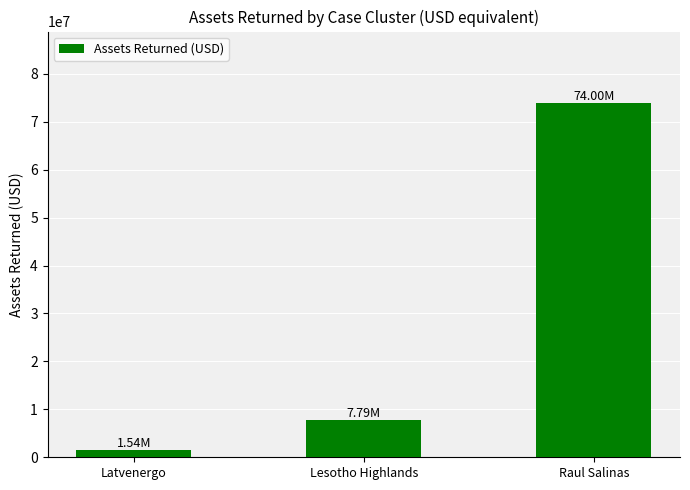

Are the bars grouped side by side (vs. stacked)?

No